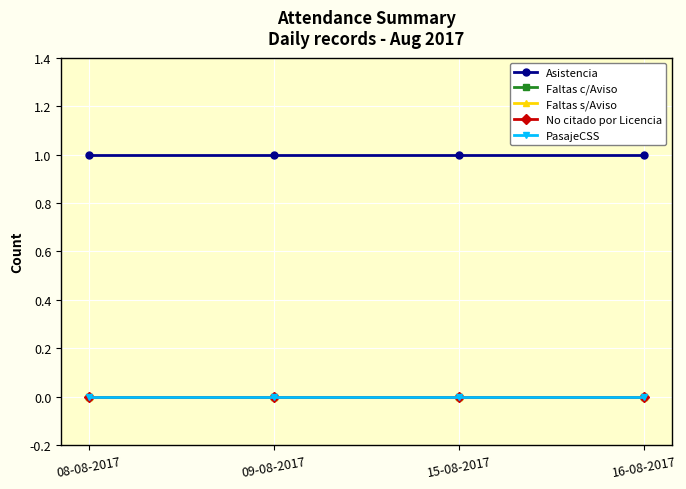

What is the sum of the Asistencia values at 16-08-2017 and 15-08-2017?

2